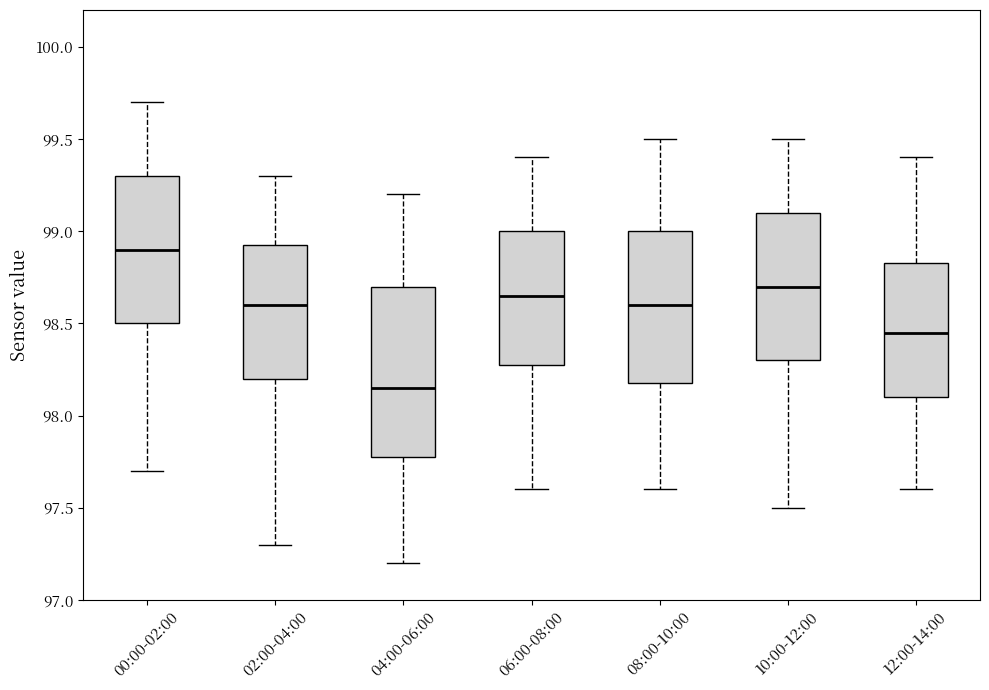

Reading left to right, read every box against the y-axis: the position of its median line, the range the box covers, and the ends of its whiskers. The values are not printed on the chart, so give them approximately, as read against the axis.

00:00-02:00: median 98.90, box 98.50 to 99.30, whiskers 97.70 to 99.70
02:00-04:00: median 98.60, box 98.20 to 98.95, whiskers 97.30 to 99.30
04:00-06:00: median 98.15, box 97.80 to 98.70, whiskers 97.20 to 99.20
06:00-08:00: median 98.65, box 98.30 to 99.00, whiskers 97.60 to 99.40
08:00-10:00: median 98.60, box 98.20 to 99.00, whiskers 97.60 to 99.50
10:00-12:00: median 98.70, box 98.30 to 99.10, whiskers 97.50 to 99.50
12:00-14:00: median 98.45, box 98.10 to 98.85, whiskers 97.60 to 99.40